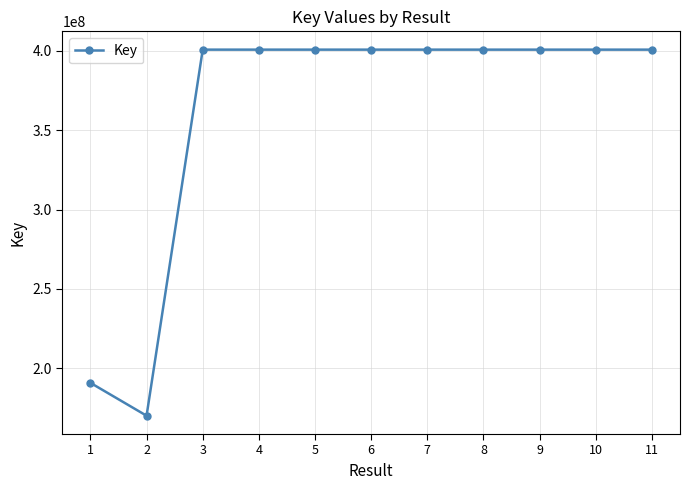

The chart shows a value of 170076950 at 2. True or false?

True